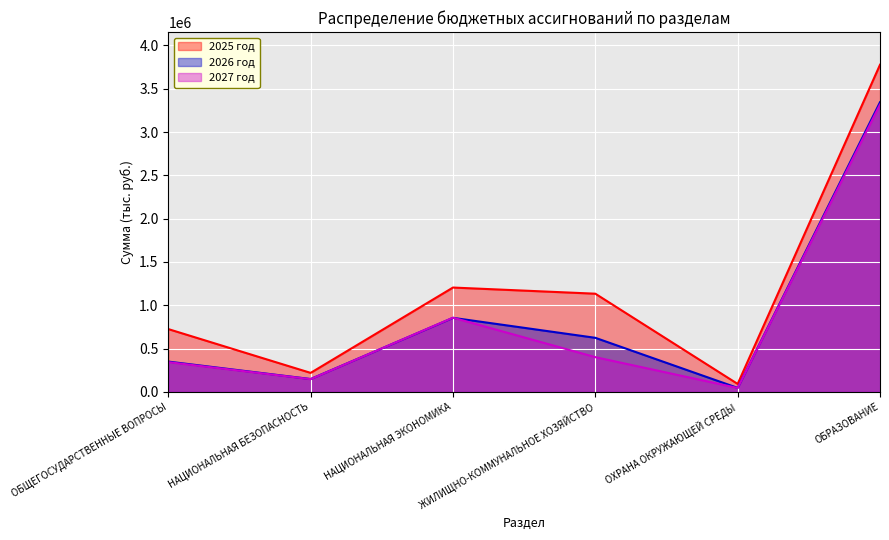

What is the sum of all 2025 год values?

7147947.4